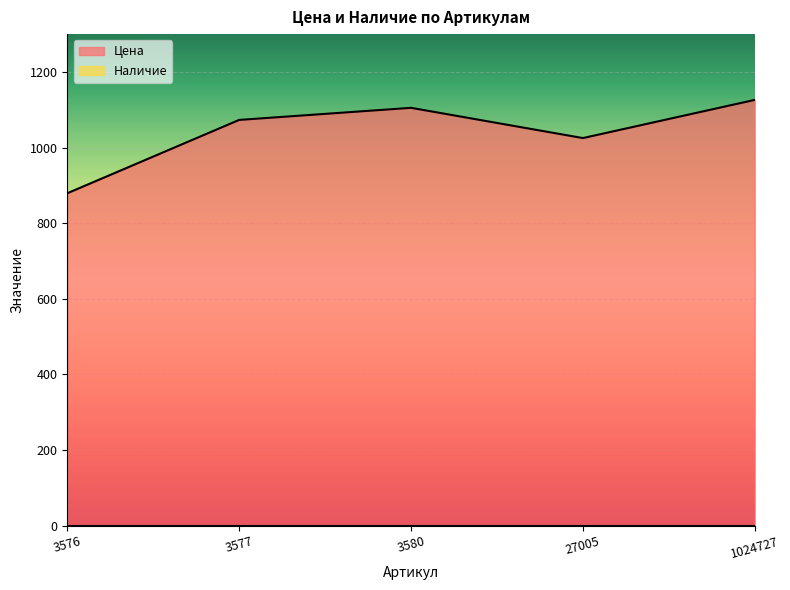

Reading left to right, transcribe all the data shown in this chart.

879	1073	1105	1025	1126